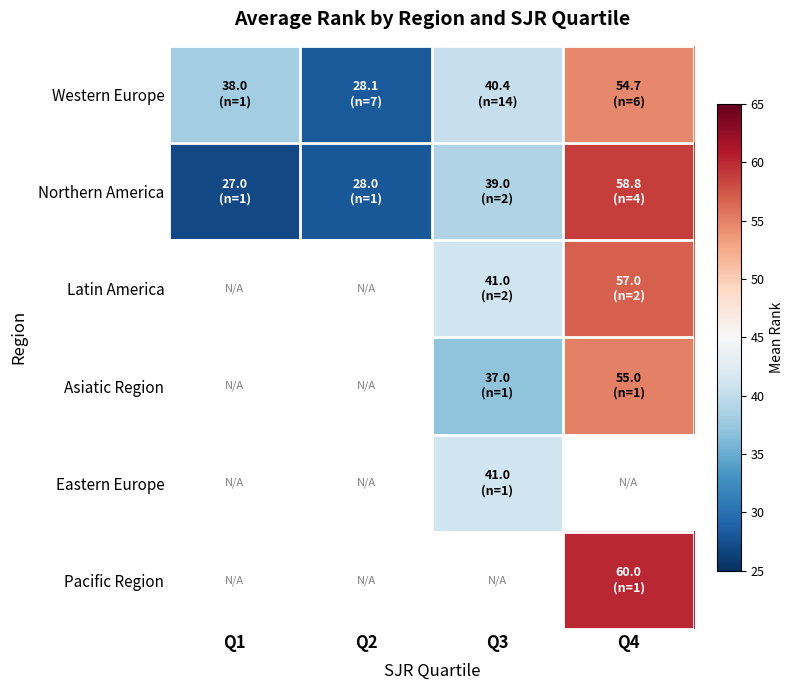

What is the sum of the Northern America values at Q1 and Q4?

85.8